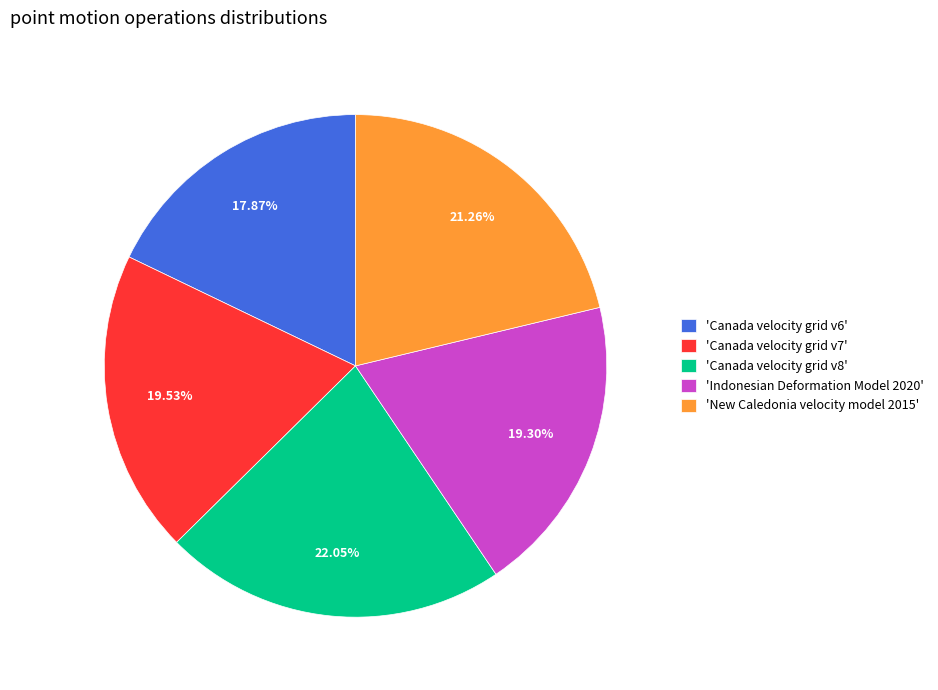

Count the number of slices in the pie.

5